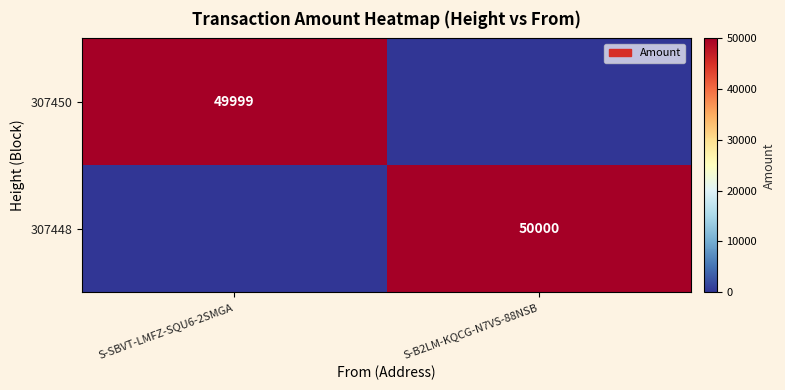

The 307450 series shows 49999 at S-SBVT-LMFZ-SQU6-2SMGA. True or false?

True